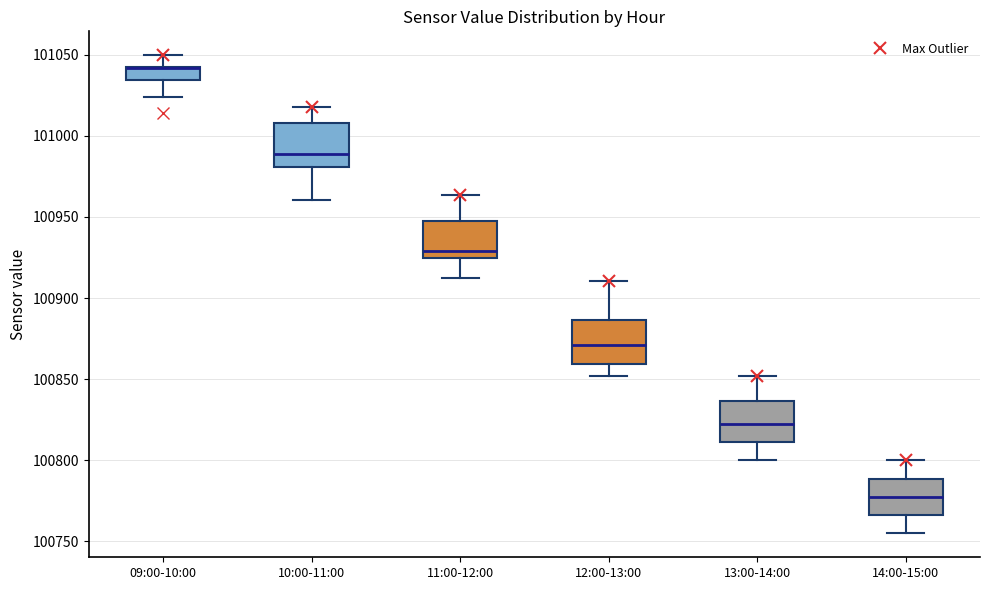

Reading left to right, read every box against the y-axis: the position of its median line, the range the box covers, and the ends of its whiskers. The values are not printed on the chart, so give them approximately, as read against the axis.

09:00-10:00: median 101040 (drawn on the box's upper edge), box 101035 to 101045, whiskers 101025 to 101050
10:00-11:00: median 100990, box 100980 to 101010, whiskers 100960 to 101020
11:00-12:00: median 100930, box 100925 to 100950, whiskers 100910 to 100965
12:00-13:00: median 100870, box 100860 to 100885, whiskers 100850 to 100910
13:00-14:00: median 100825, box 100810 to 100835, whiskers 100800 to 100850
14:00-15:00: median 100780, box 100765 to 100790, whiskers 100755 to 100800